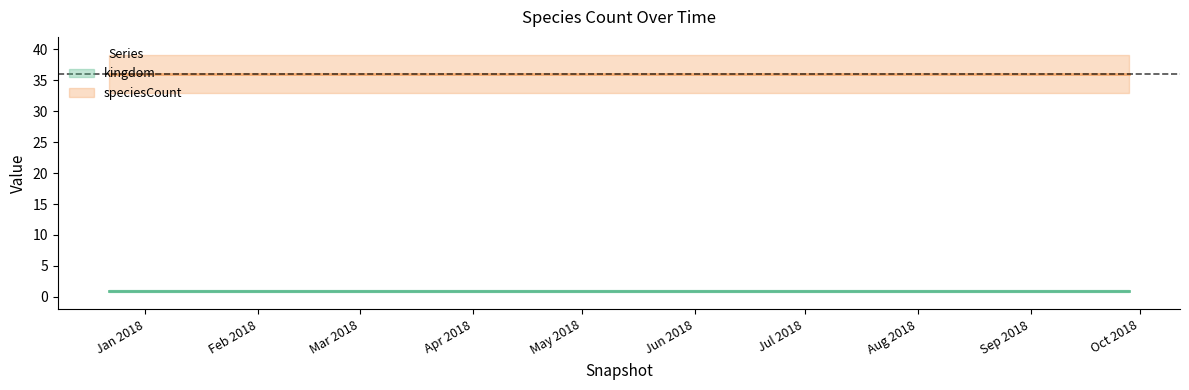

What is the approximate value of speciesCount at 2018-07-11?

36